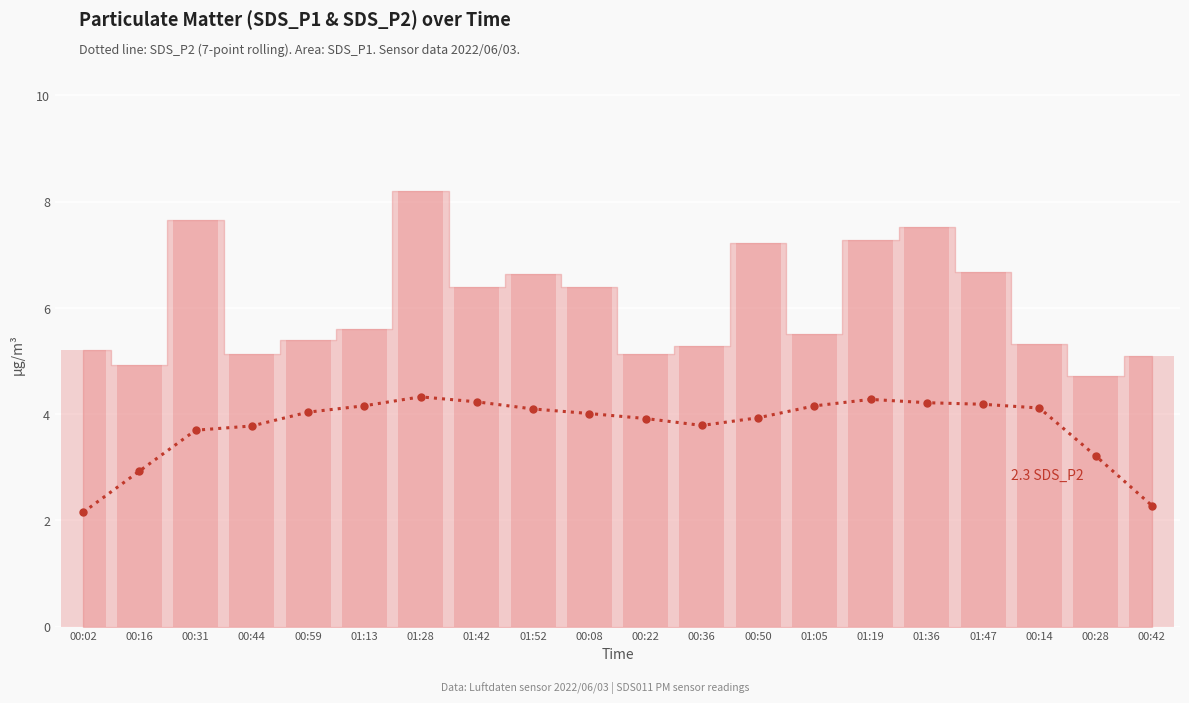

What is the difference between the maximum and minimum values?

2.2